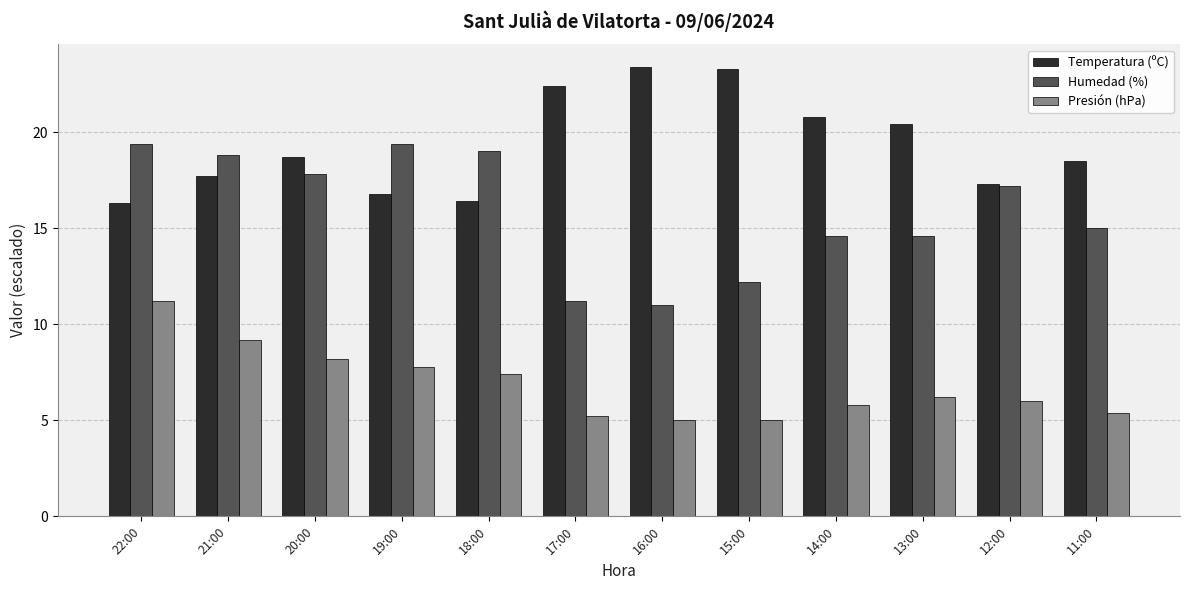

Reading left to right, extract all data points from this chart.

Temperatura (ºC): 22:00=16.3	21:00=17.7	20:00=18.7	19:00=16.8	18:00=16.4	17:00=22.4	16:00=23.4	15:00=23.3	14:00=20.8	13:00=20.4	12:00=17.3	11:00=18.5
Humedad (%): 22:00=19.4	21:00=18.8	20:00=17.8	19:00=19.4	18:00=19.0	17:00=11.2	16:00=11.0	15:00=12.2	14:00=14.6	13:00=14.6	12:00=17.2	11:00=15.0
Presión (hPa): 22:00=11.2	21:00=9.2	20:00=8.2	19:00=7.8	18:00=7.4	17:00=5.2	16:00=5.0	15:00=5.0	14:00=5.8	13:00=6.2	12:00=6.0	11:00=5.4